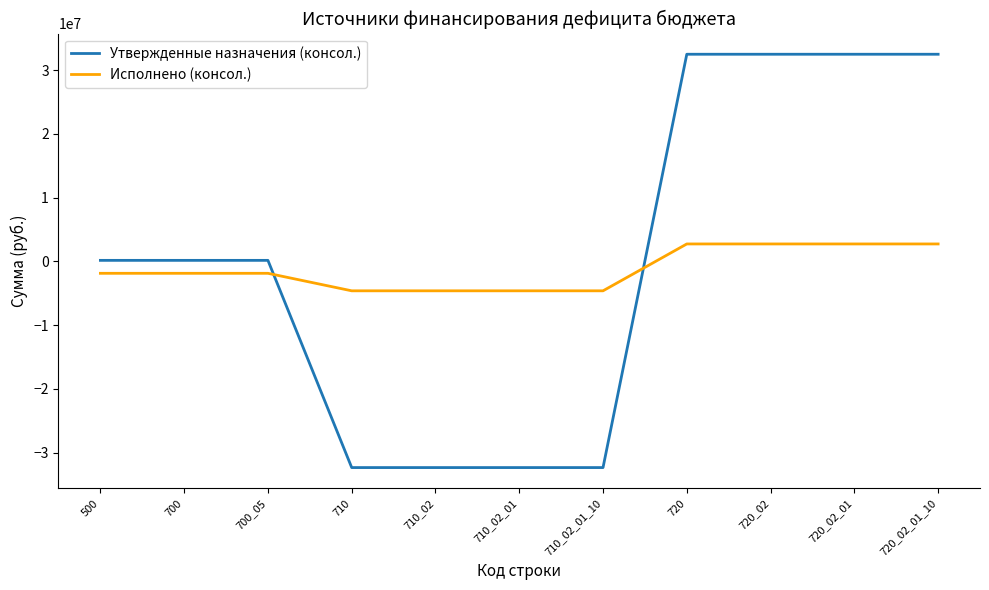

Count the number of data series in this chart.

2